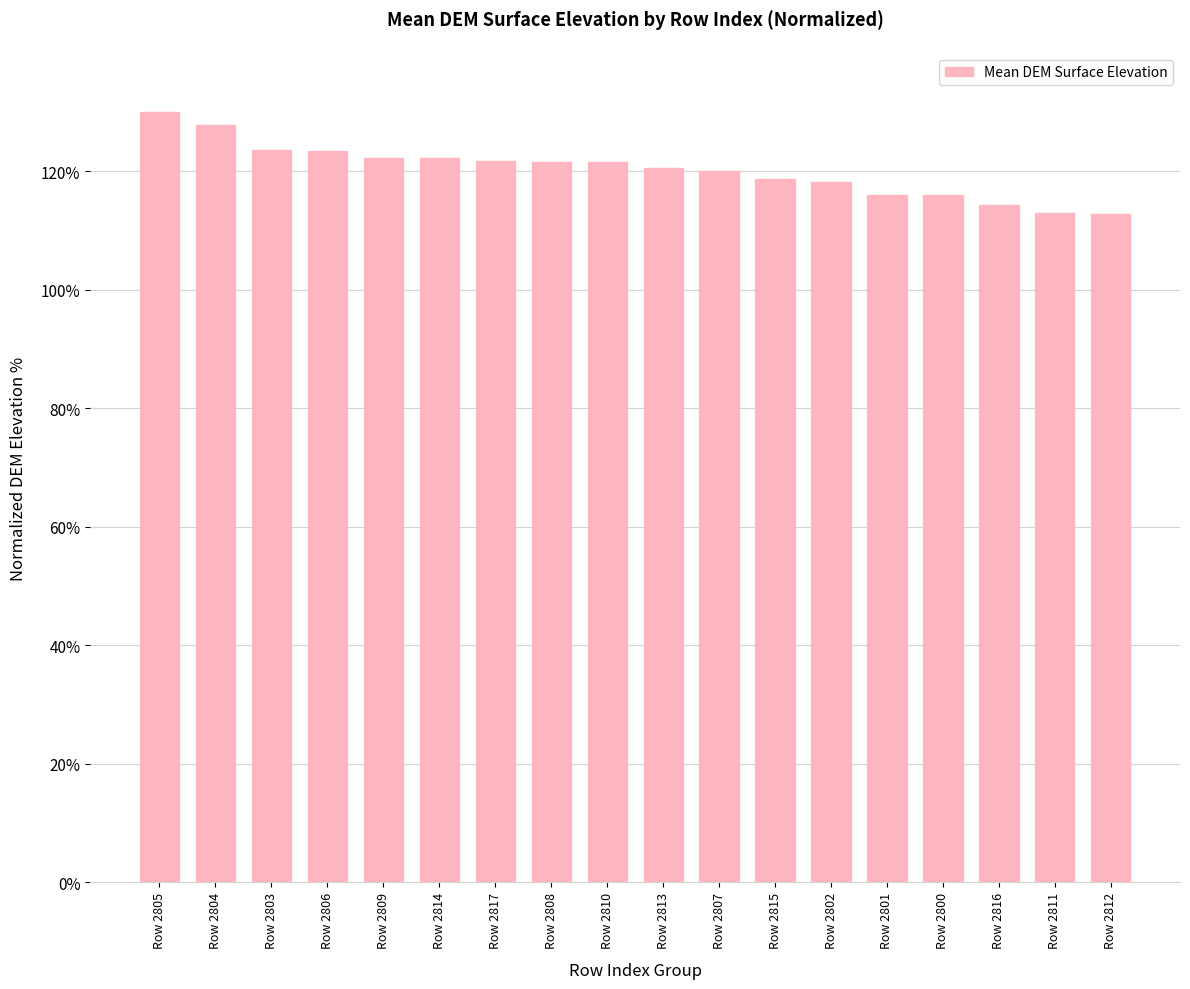

What is the difference between the values at Row 2816 and Row 2805?

15.6